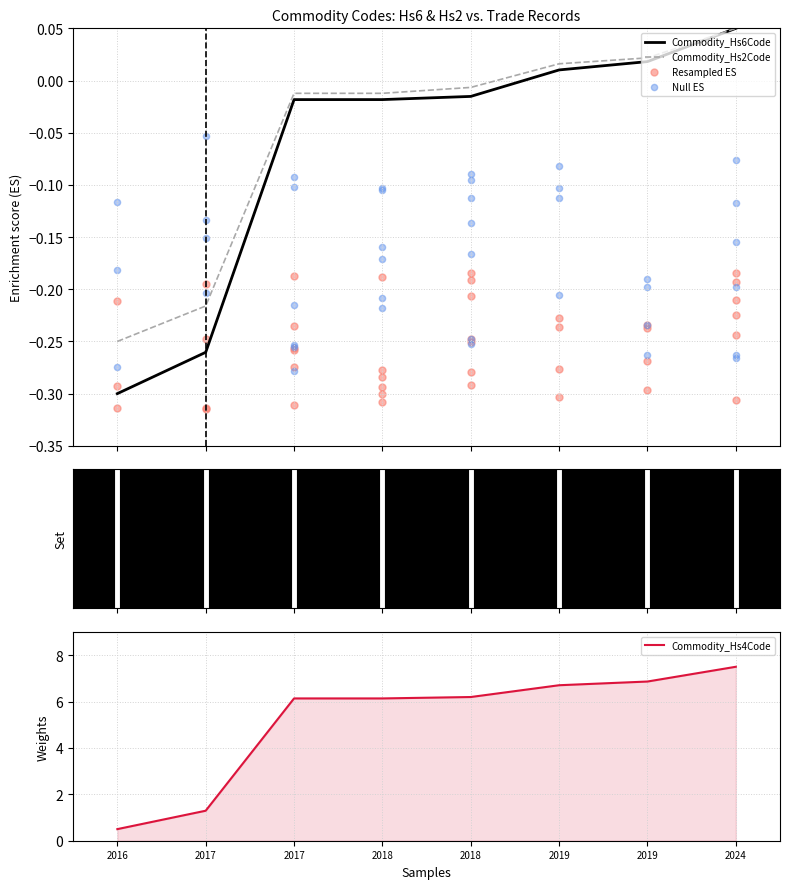

At how many categories does at least one series exceed 0?

8